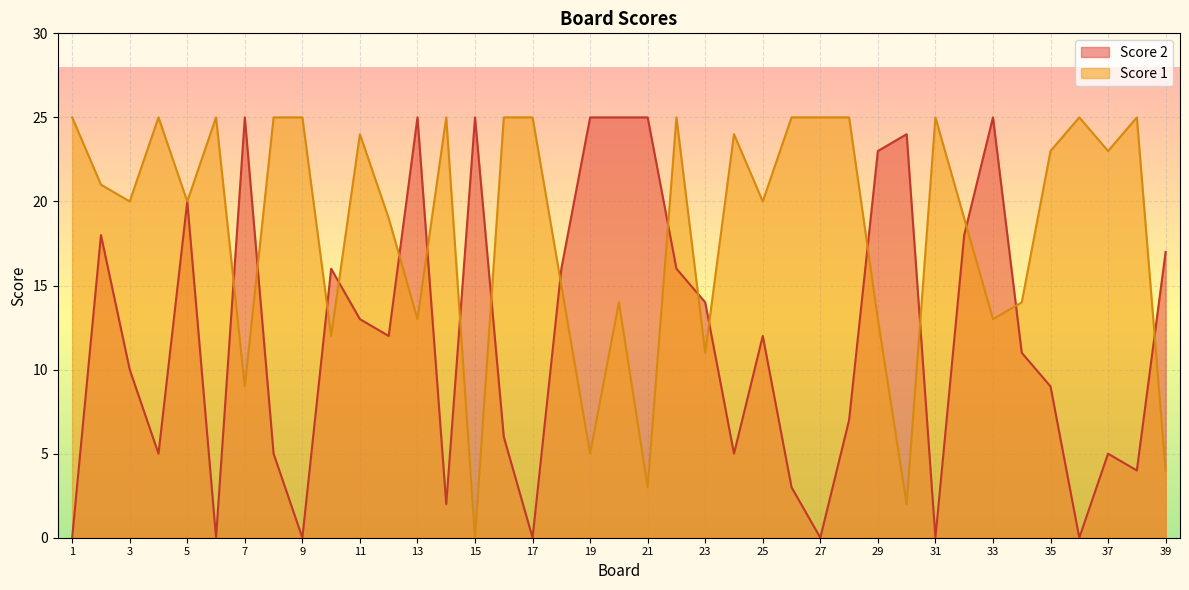

In Score 1, how many points are lower than both neighbors (excluding endpoints)?

13